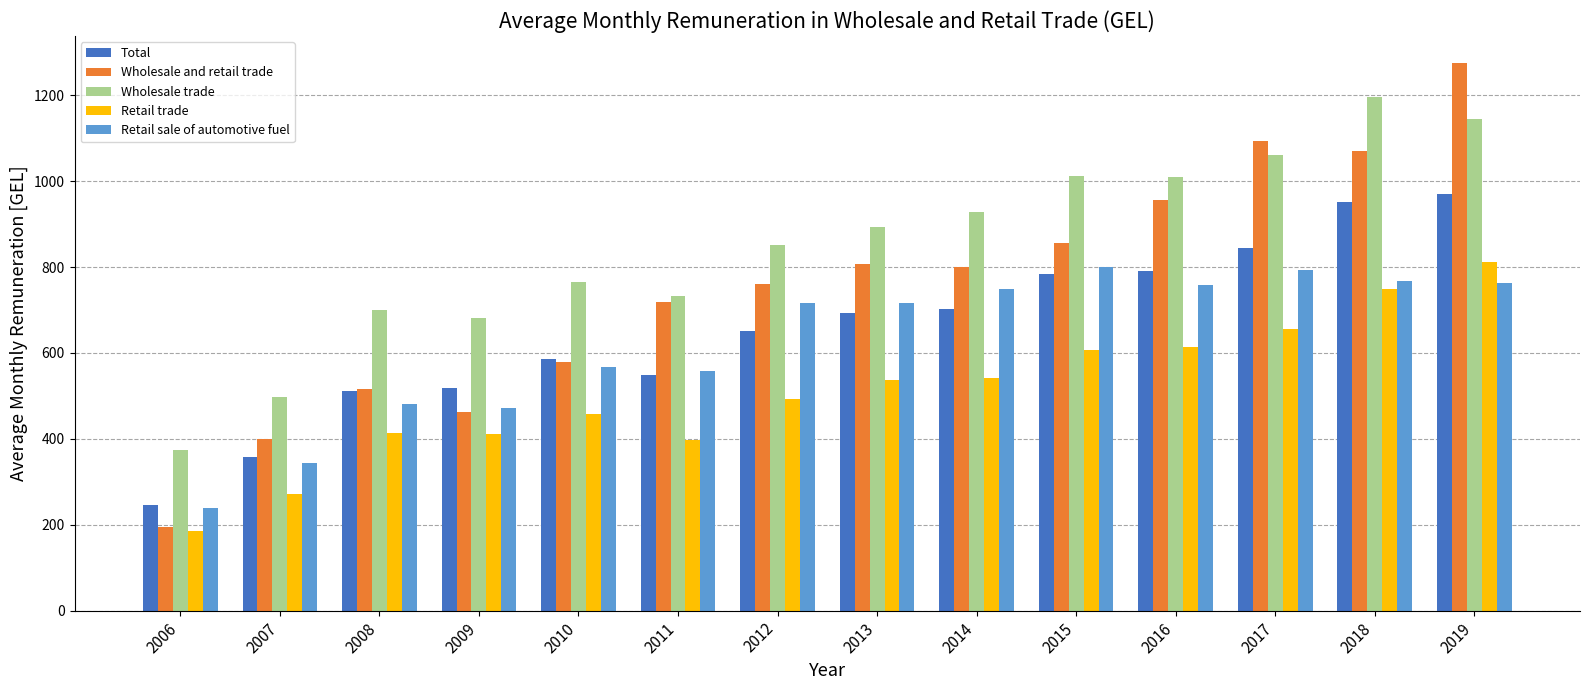

What is the spread (max minus min) of values at 2014?

387.1